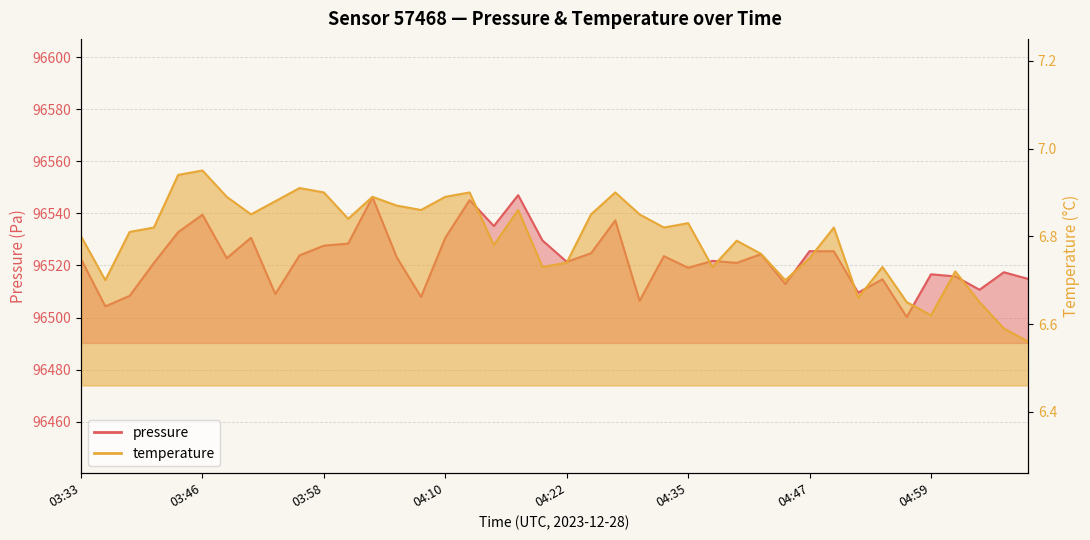

Rank the series by their maximum value, from highest to lowest.

pressure, temperature